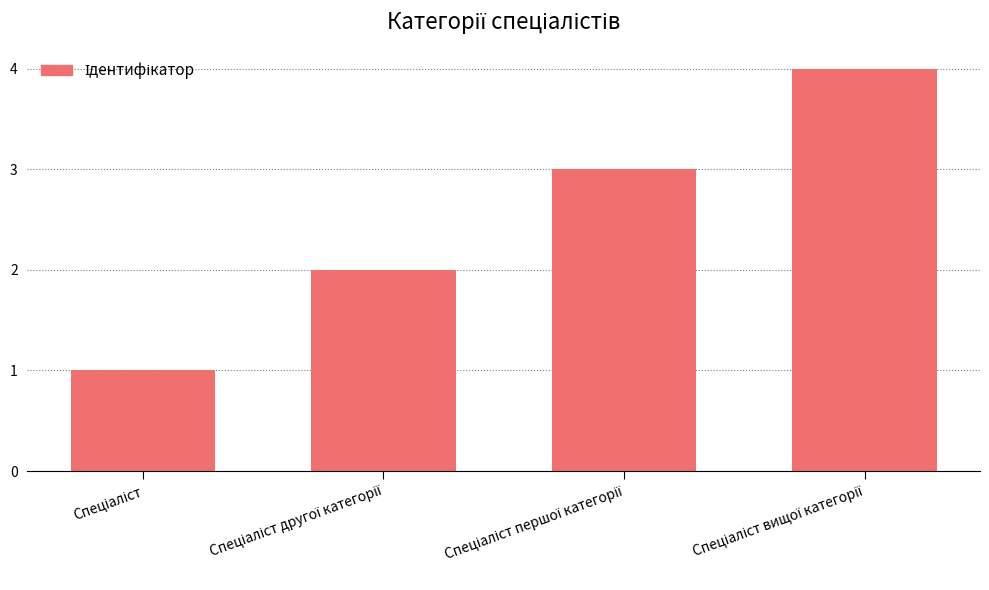

What is the greatest value displayed?

4